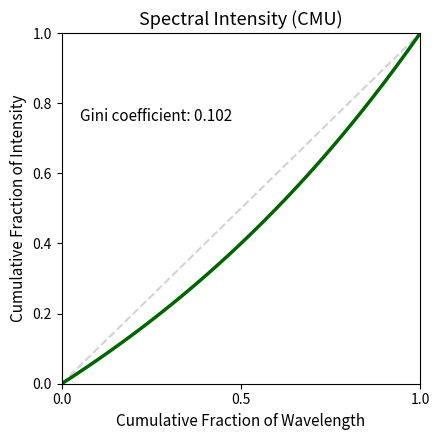

Reading right to left, transcribe all the data shown in this chart.

1.0	1.0	0.9	0.9	0.8	0.8	0.7	0.7	0.7	0.6	0.6	0.6	0.5	0.5	0.5	0.4	0.4	0.4	0.3	0.3	0.3	0.3	0.2	0.2	0.2	0.2	0.1	0.1	0.1	0.1	0.0	0.0	0.0